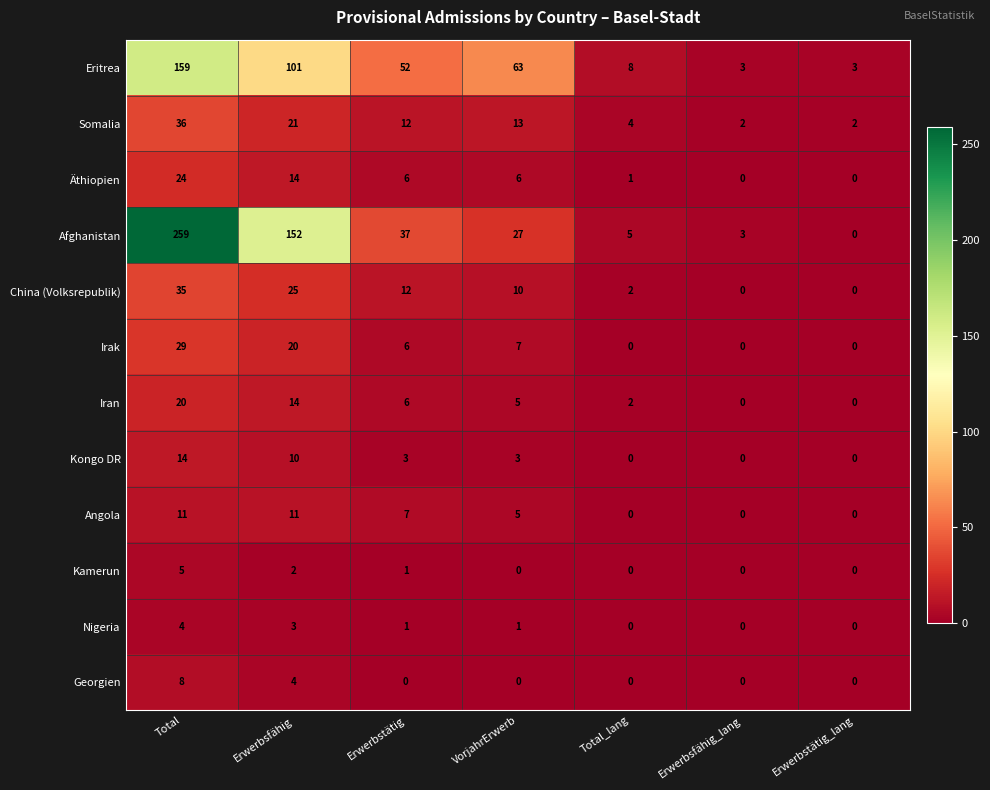

Is it true that Eritrea equals 101 at Erwerbsfähig?

True